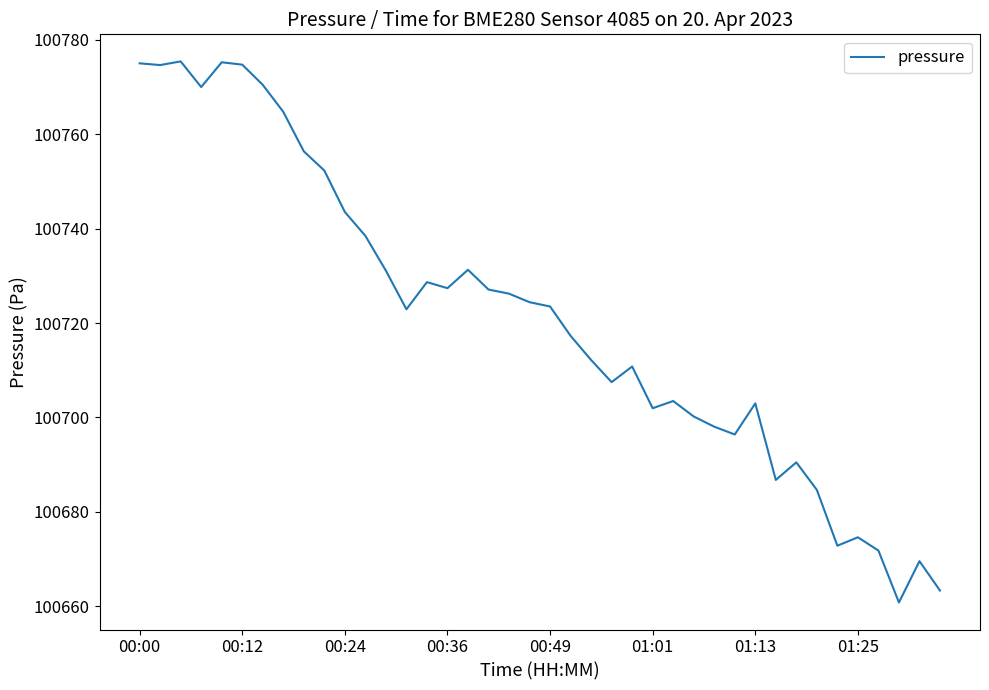

What is the greatest value displayed?

100775.4